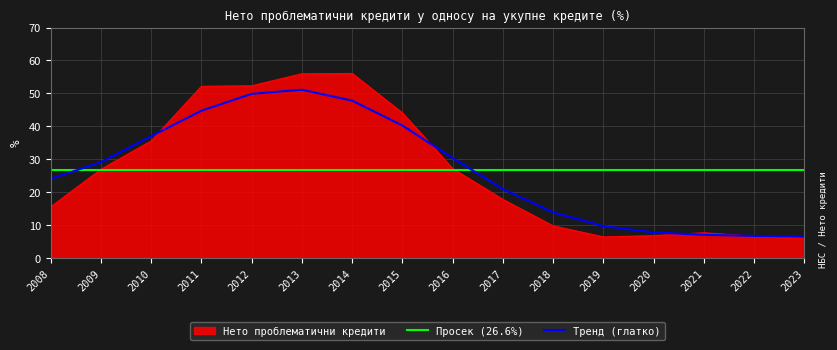

List the labels in order of value, largest first.

2014, 2013, 2012, 2011, 2015, 2010, 2016, 2009, 2017, 2008, 2018, 2021, 2020, 2022, 2019, 2023